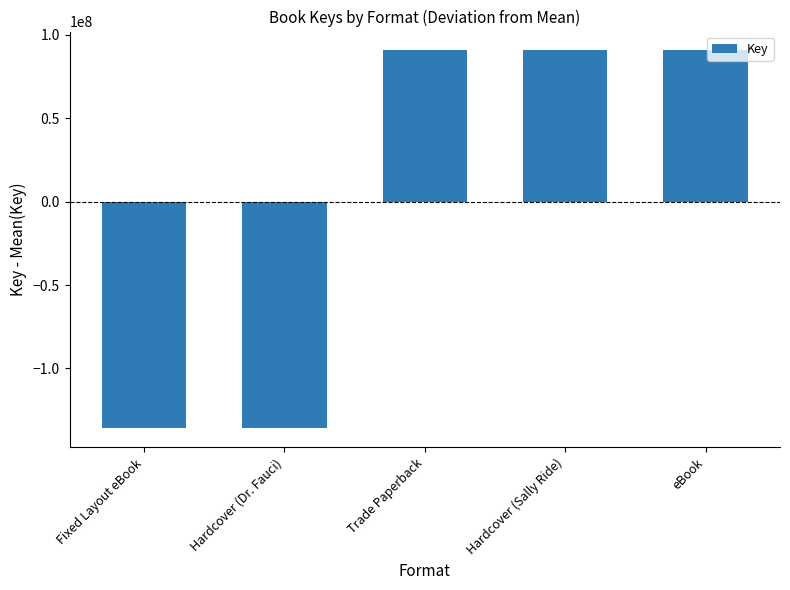

What is the label of the 2nd bar from the right?

Hardcover (Sally Ride)